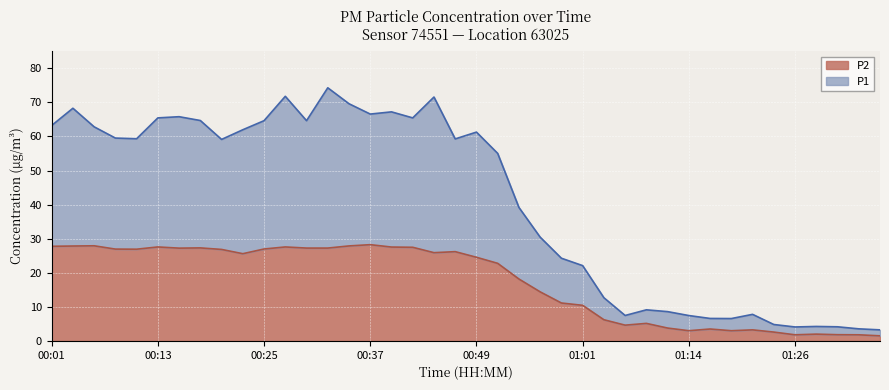

True or false: P1 has more than 2 interior local peaks.

True